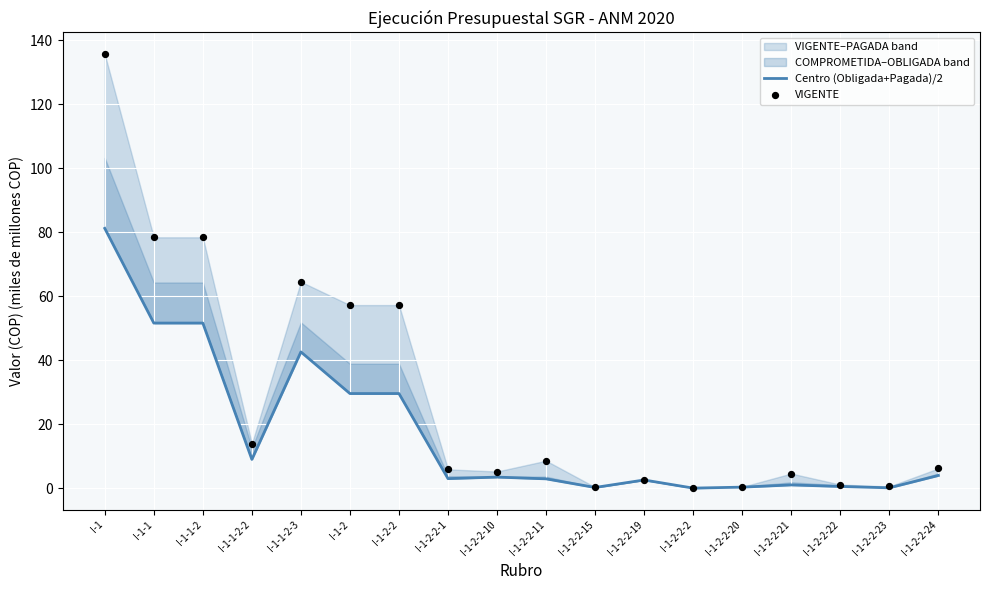

The value of Centro (Obligada+Pagada)/2 at I-1-1-2-3 is 42.6. True or false?

True